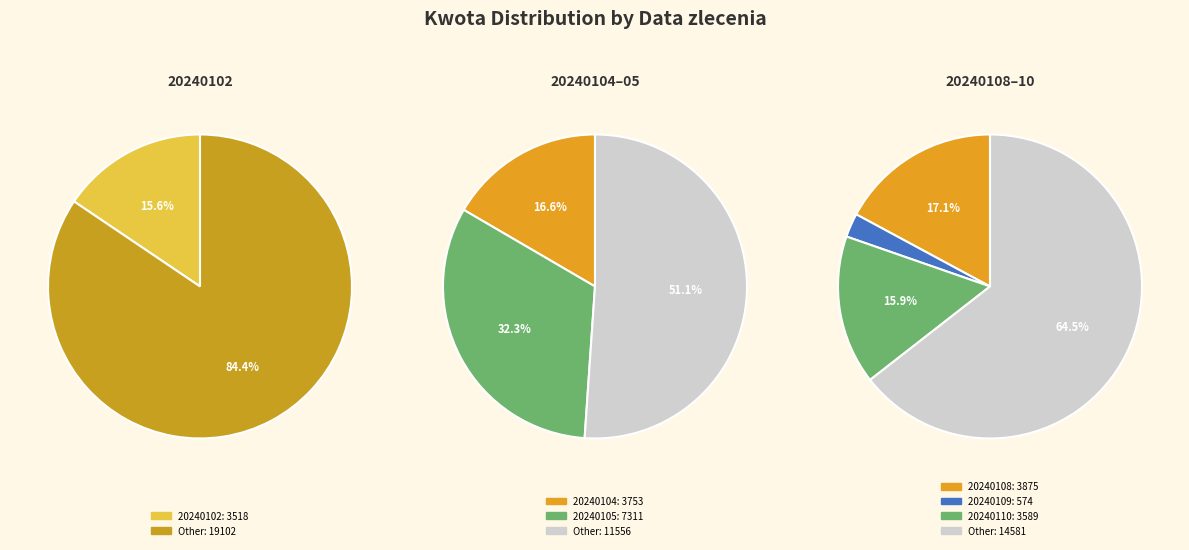

Does 20240104 represent more than half of the total?

No